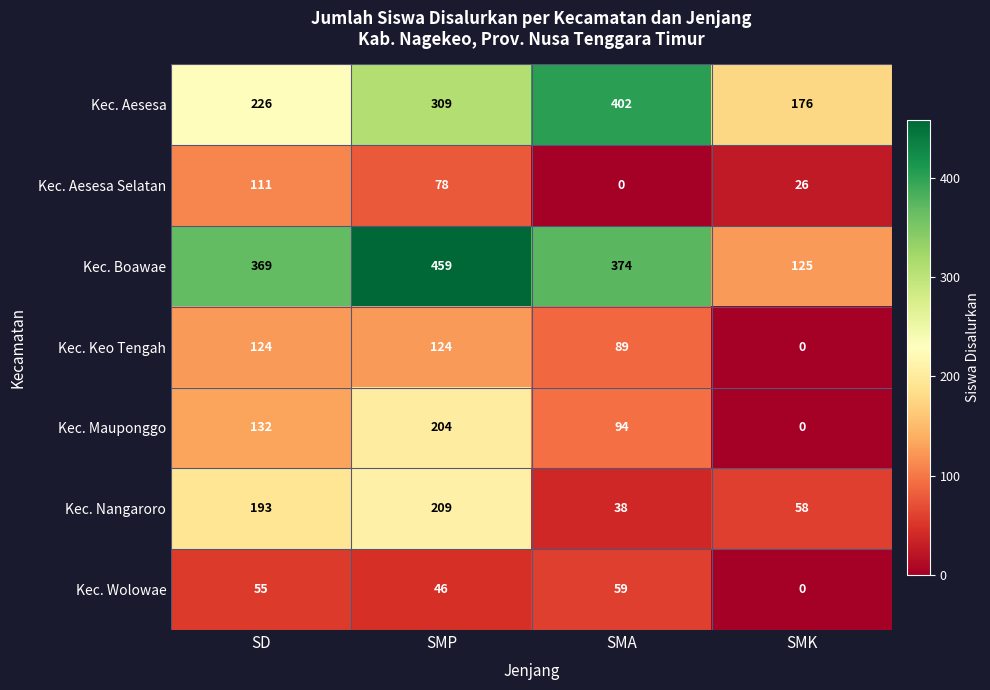

What is the sum of the Kec. Keo Tengah values at SMK and SMA?

89